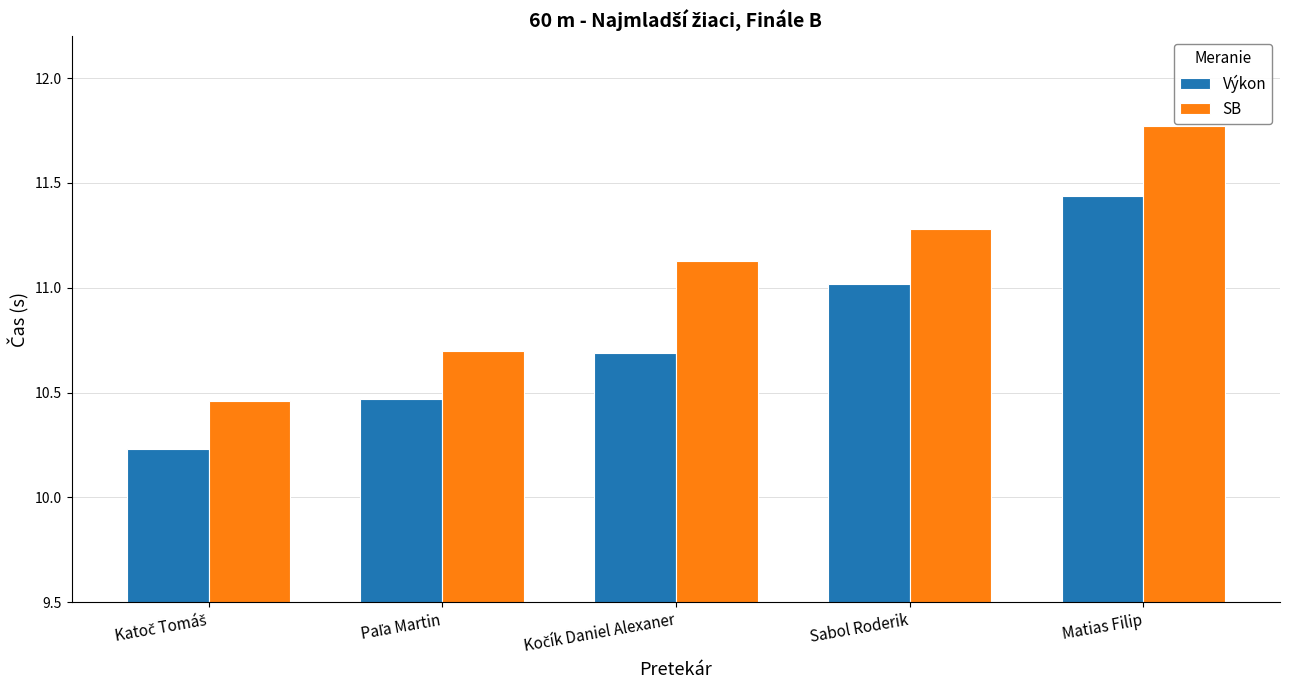

Which series has the largest range (max minus min)?

SB